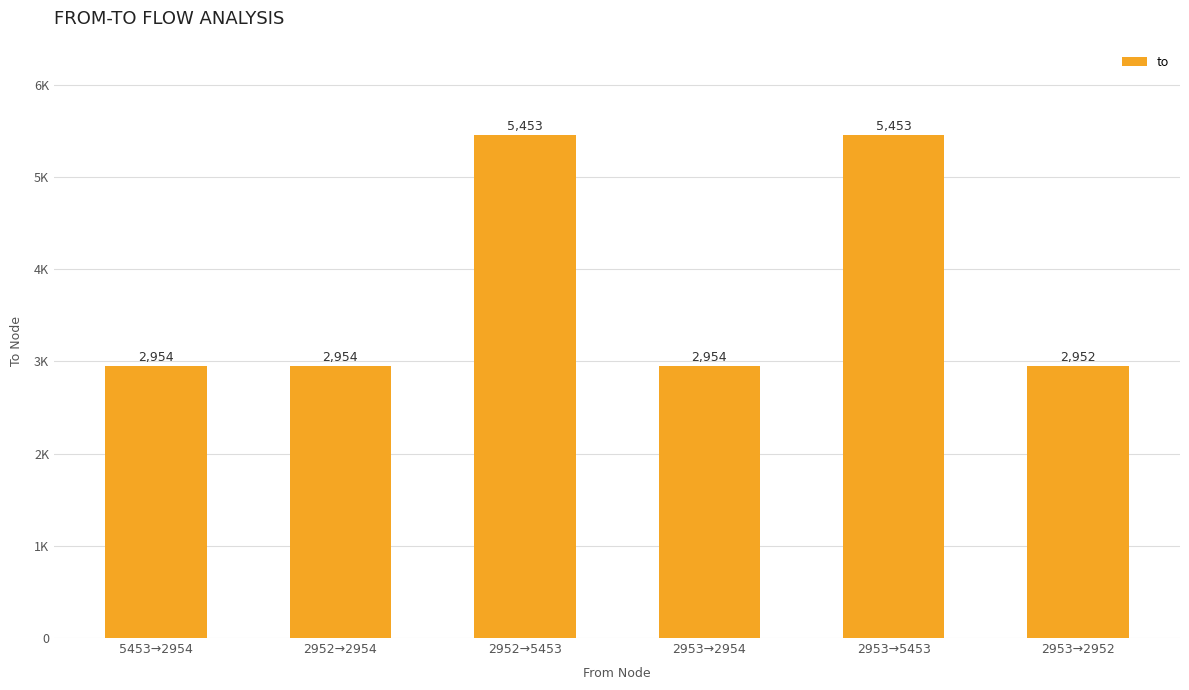

Rank the categories by value from lowest to highest.

2953→2952, 5453→2954, 2952→2954, 2953→2954, 2952→5453, 2953→5453